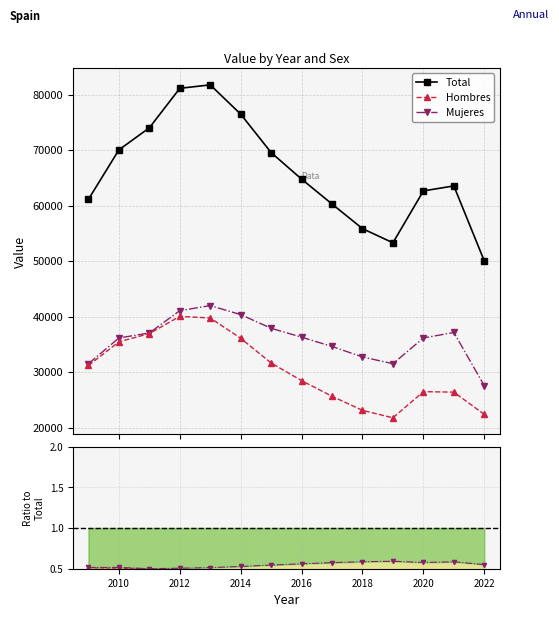

True or false: Total and Hombres intersect in this chart.

False